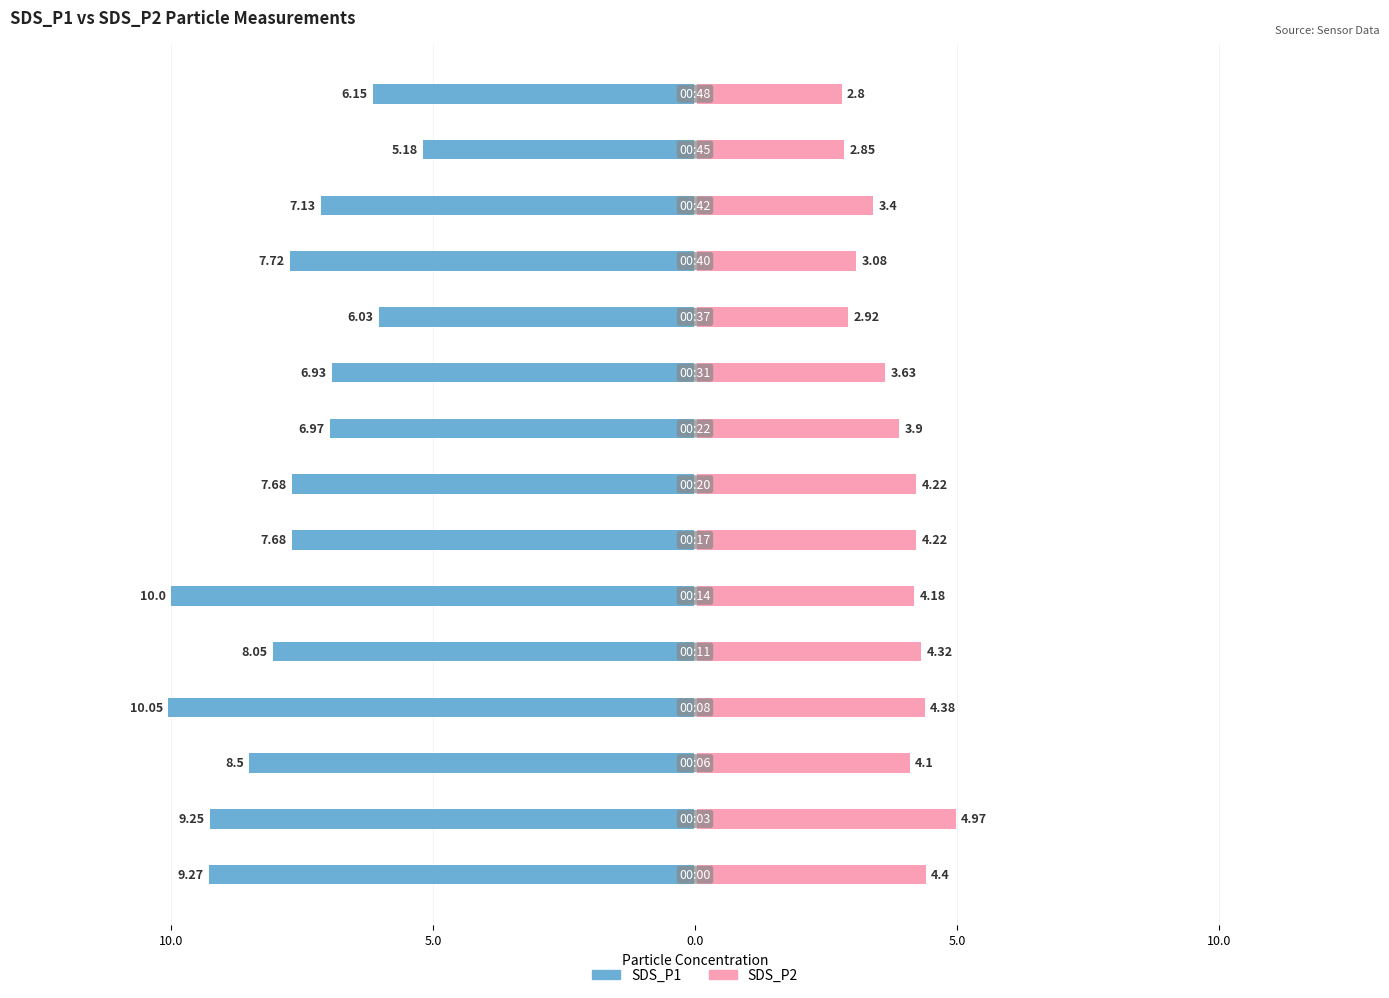

How many bars are there in total?

30